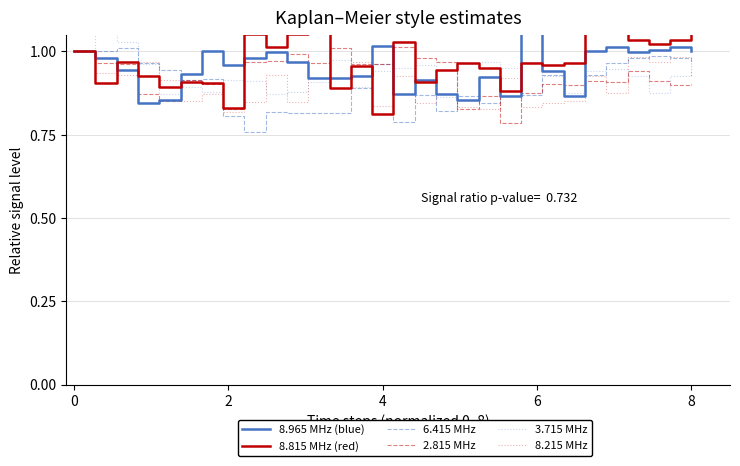

What is the maximum value for 2.815 MHz?

1.0